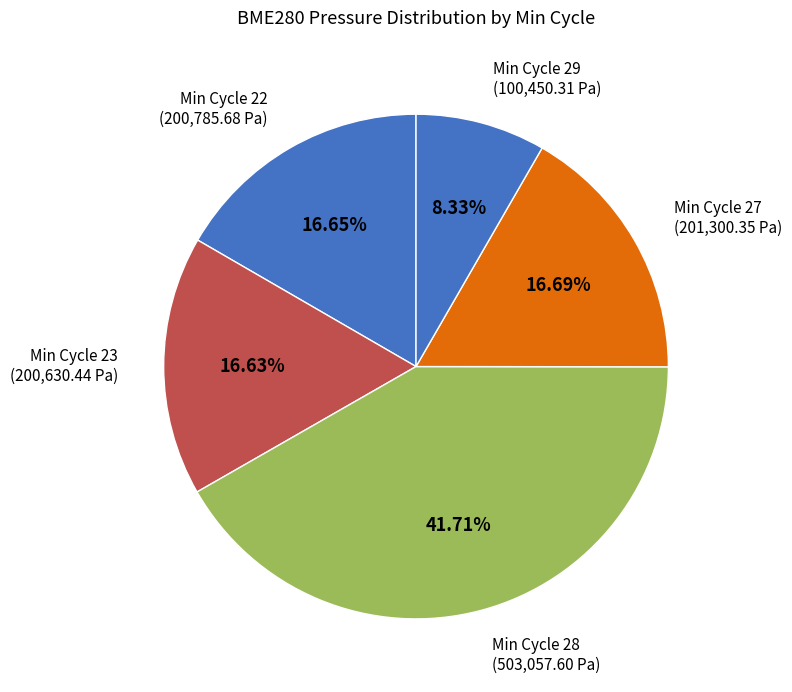

How many slices are in this pie chart?

5